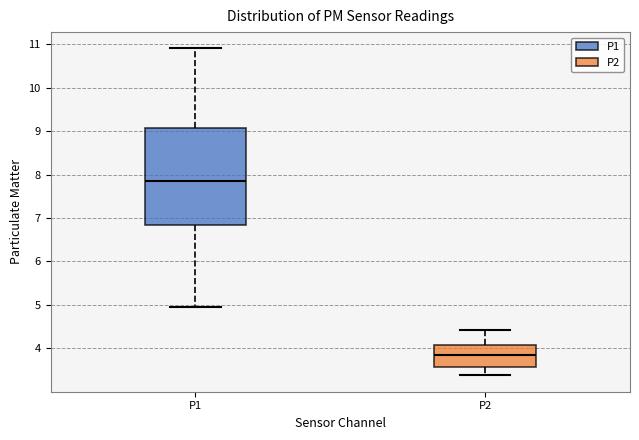

Where does the upper whisker of the box for P2 end on the y-axis? The values are not printed on the chart, so give them approximately, as read against the axis.

4.4